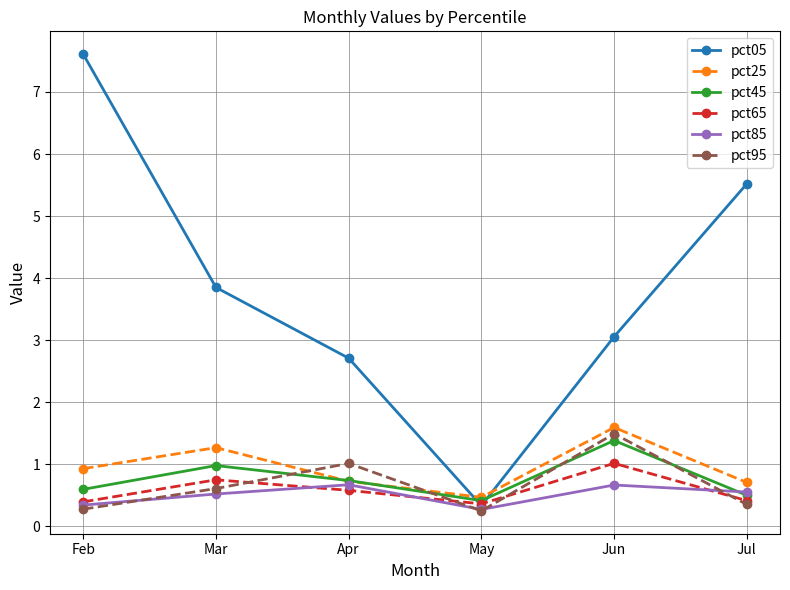

Which series has the widest spread of values?

pct05